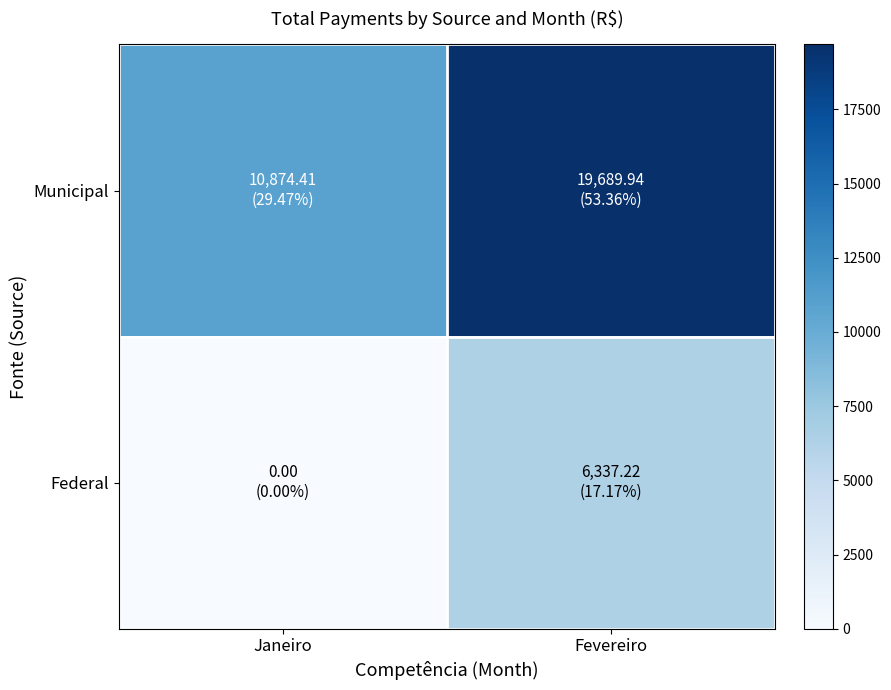

The value of Municipal at Janeiro is 10874.4. True or false?

True